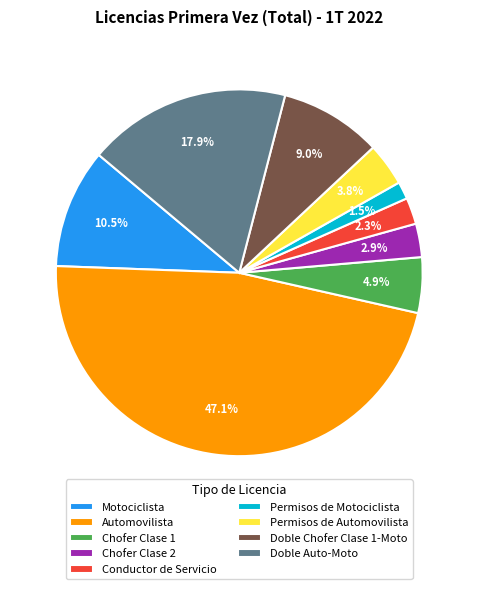

To the nearest percent, what is the combined percentage of Conductor de Servicio and Doble Chofer Clase 1-Moto?

11%